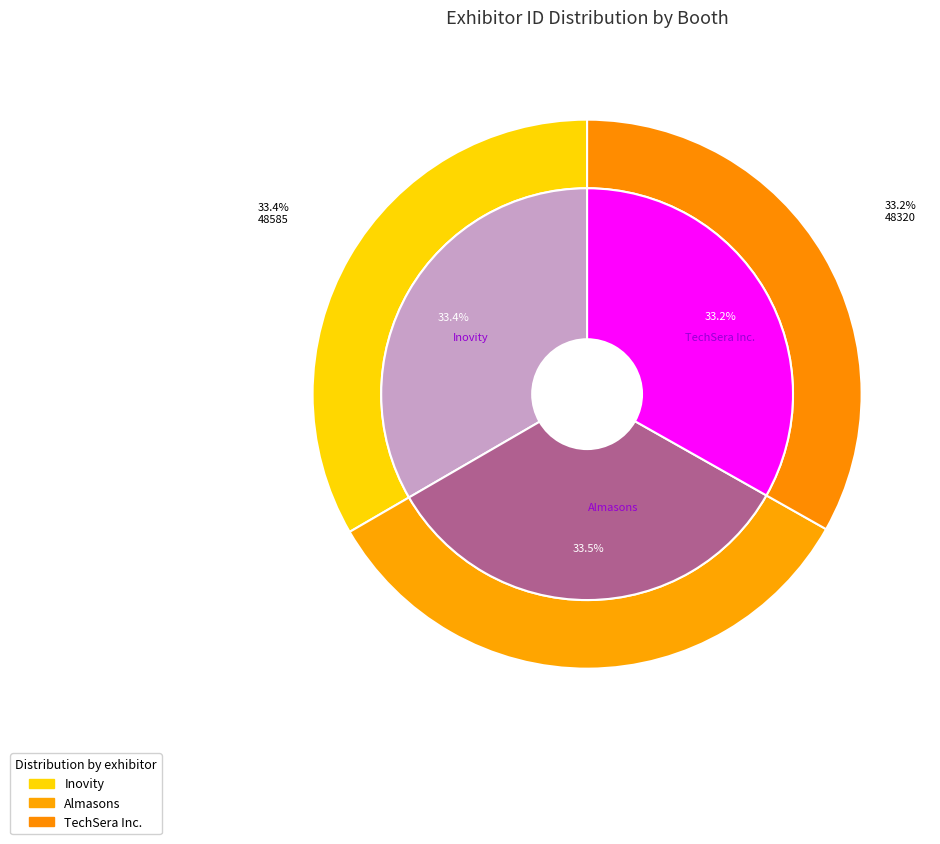

To the nearest percent, what portion does Inovity represent?

33%